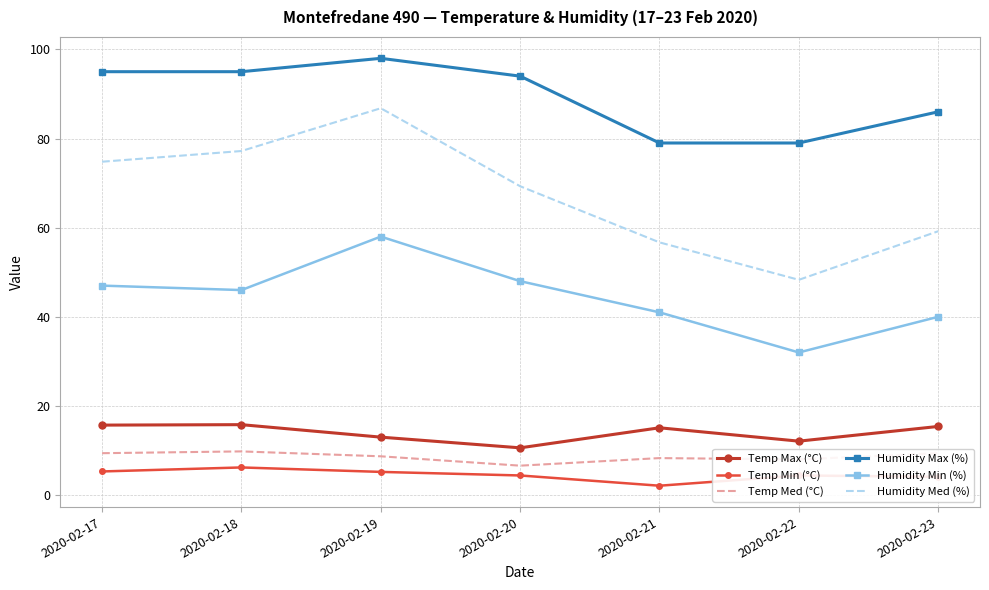

True or false: Temp Med (°C) and Humidity Max (%) intersect in this chart.

False